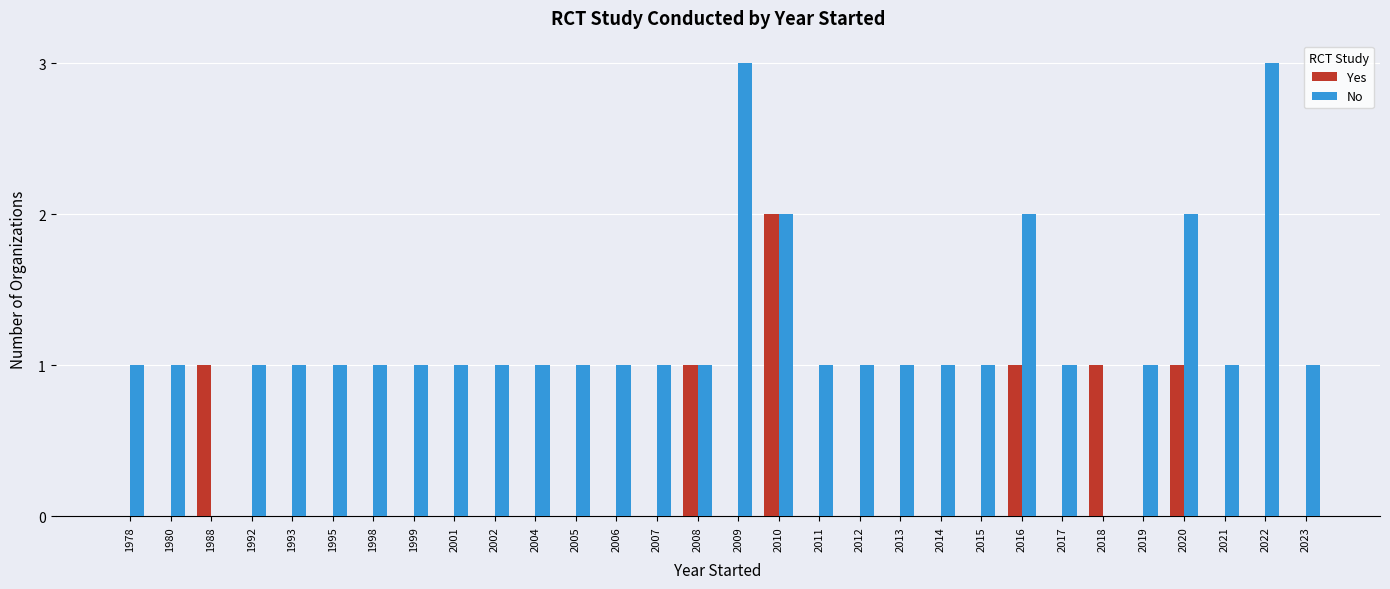

What is the maximum value for No?

3